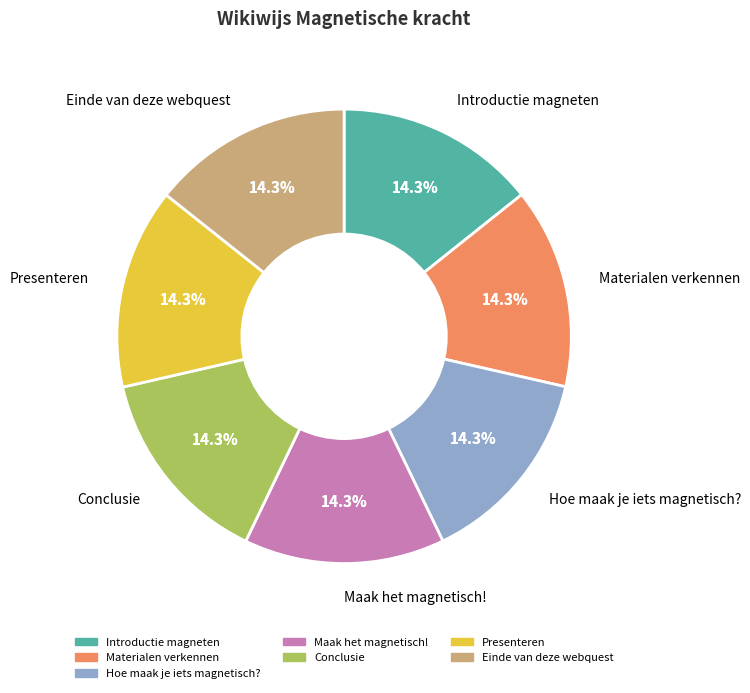

Is there any slice that represents more than half of the pie?

No